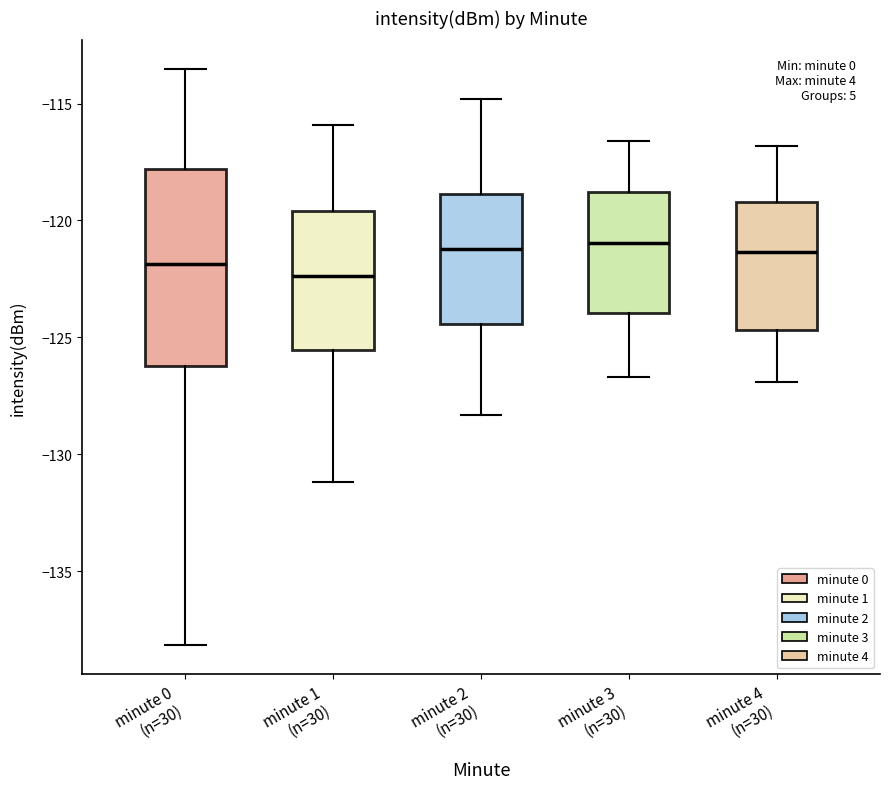

Reading left to right, read every box against the y-axis: the position of its median line, the range the box covers, and the ends of its whiskers. The values are not printed on the chart, so give them approximately, as read against the axis.

minute 0 (n=30): median -122.0, box -126.0 to -118.0, whiskers -138.0 to -113.5
minute 1 (n=30): median -122.5, box -125.5 to -119.5, whiskers -131.0 to -116.0
minute 2 (n=30): median -121.0, box -124.5 to -119.0, whiskers -128.5 to -115.0
minute 3 (n=30): median -121.0, box -124.0 to -119.0, whiskers -126.5 to -116.5
minute 4 (n=30): median -121.5, box -124.5 to -119.0, whiskers -127.0 to -117.0